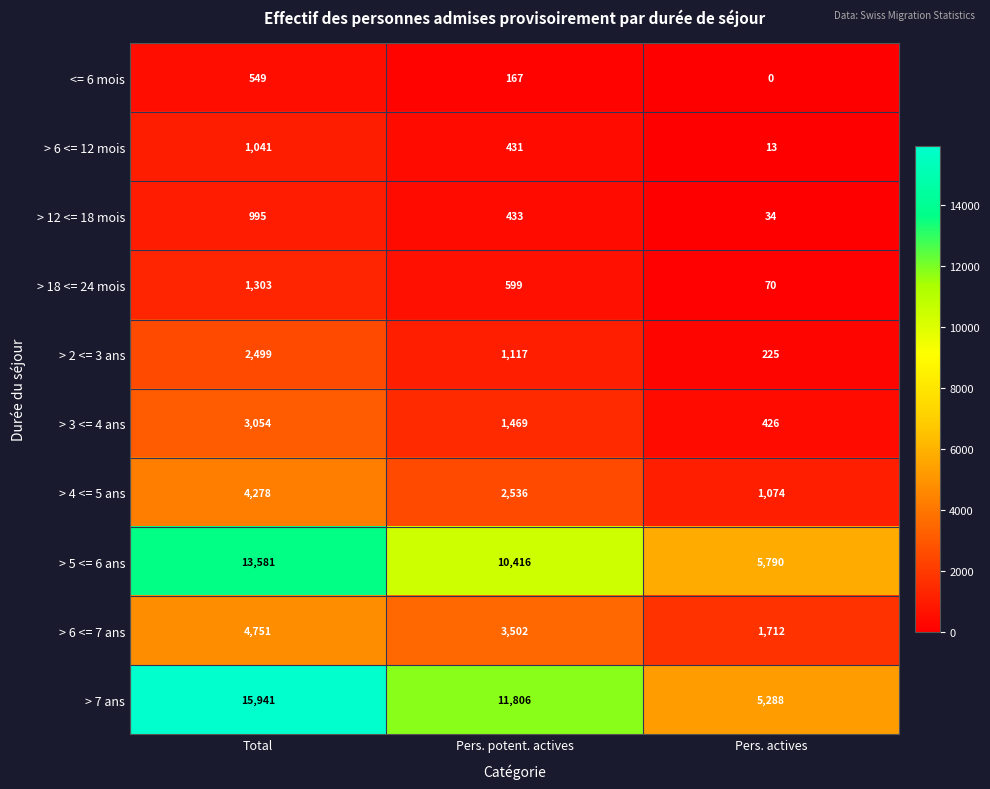

Is it true that > 18 <= 24 mois equals 1303 at Total?

True